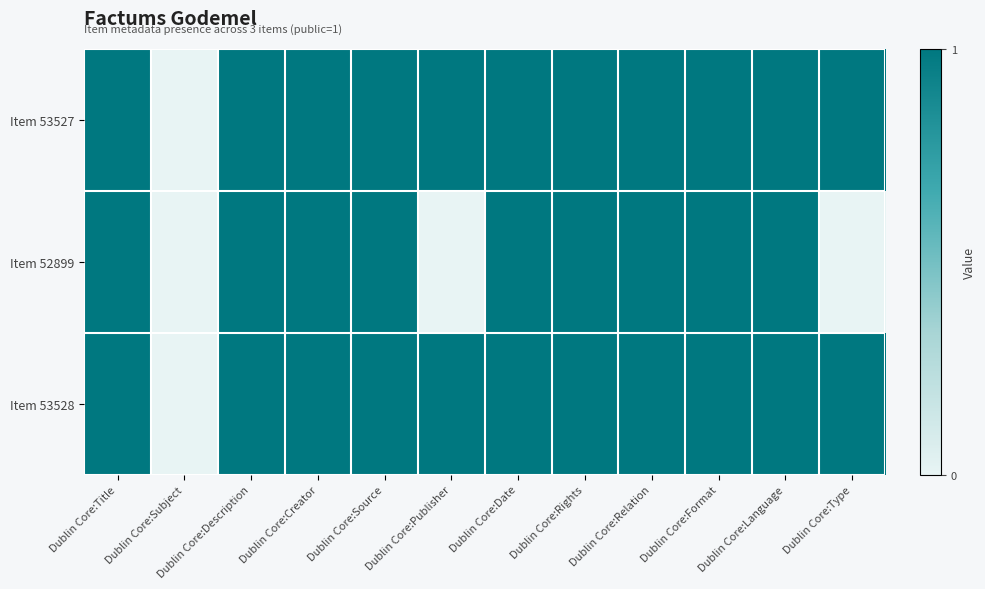

Reading right to left, transcribe all the data shown in this chart.

Item 53527: Dublin Core:Type=1	Dublin Core:Language=1	Dublin Core:Format=1	Dublin Core:Relation=1	Dublin Core:Rights=1	Dublin Core:Date=1	Dublin Core:Publisher=1	Dublin Core:Source=1	Dublin Core:Creator=1	Dublin Core:Description=1	Dublin Core:Subject=0	Dublin Core:Title=1
Item 52899: Dublin Core:Type=0	Dublin Core:Language=1	Dublin Core:Format=1	Dublin Core:Relation=1	Dublin Core:Rights=1	Dublin Core:Date=1	Dublin Core:Publisher=0	Dublin Core:Source=1	Dublin Core:Creator=1	Dublin Core:Description=1	Dublin Core:Subject=0	Dublin Core:Title=1
Item 53528: Dublin Core:Type=1	Dublin Core:Language=1	Dublin Core:Format=1	Dublin Core:Relation=1	Dublin Core:Rights=1	Dublin Core:Date=1	Dublin Core:Publisher=1	Dublin Core:Source=1	Dublin Core:Creator=1	Dublin Core:Description=1	Dublin Core:Subject=0	Dublin Core:Title=1